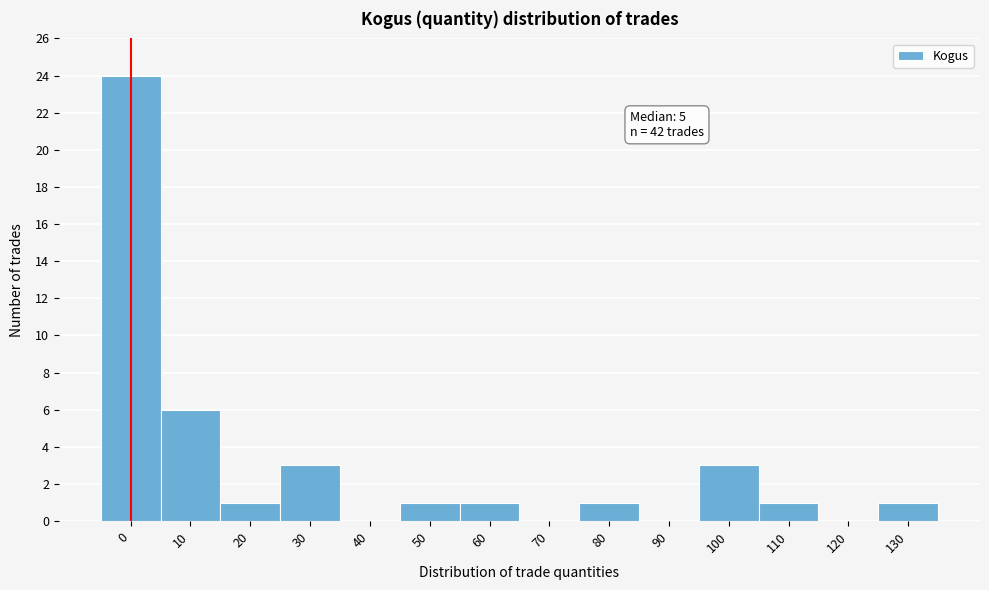

Reading right to left, transcribe all the data shown in this chart.

130=1	120=0	110=1	100=3	90=0	80=1	70=0	60=1	50=1	40=0	30=3	20=1	10=6	0=24